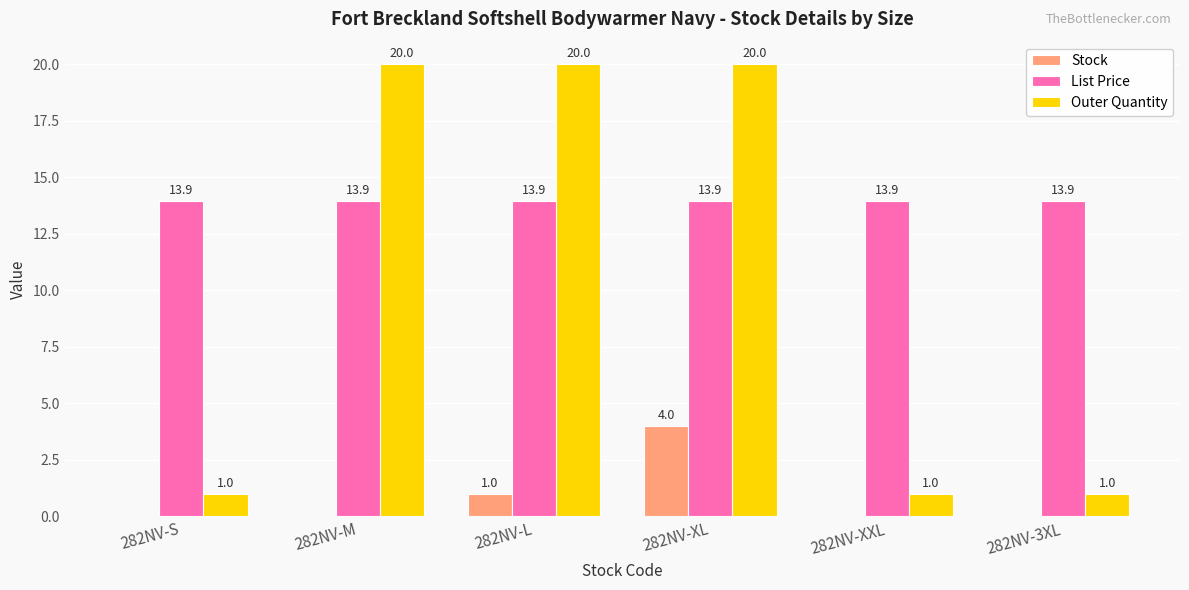

What is the sum of the Outer Quantity values at 282NV-3XL and 282NV-L?

21.0